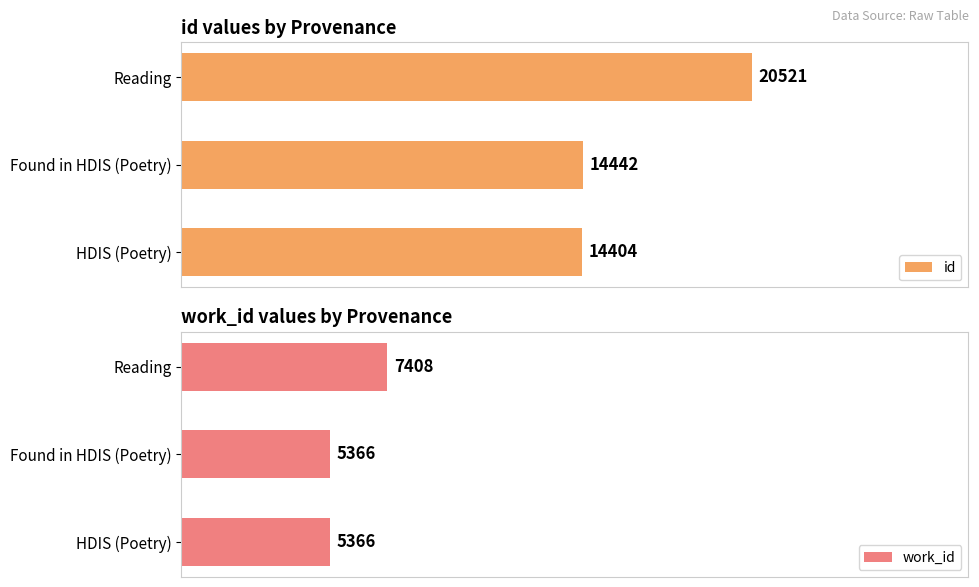

Rank the categories by id value from lowest to highest.

HDIS (Poetry), Found in HDIS (Poetry), Reading